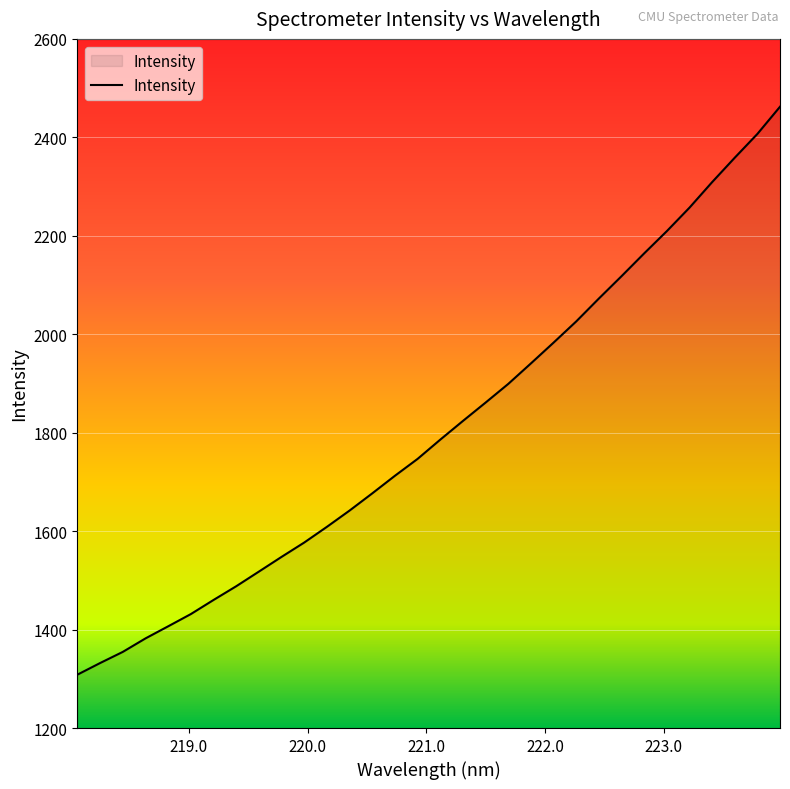

True or false: the data has more than 2 interior local peaks.

False